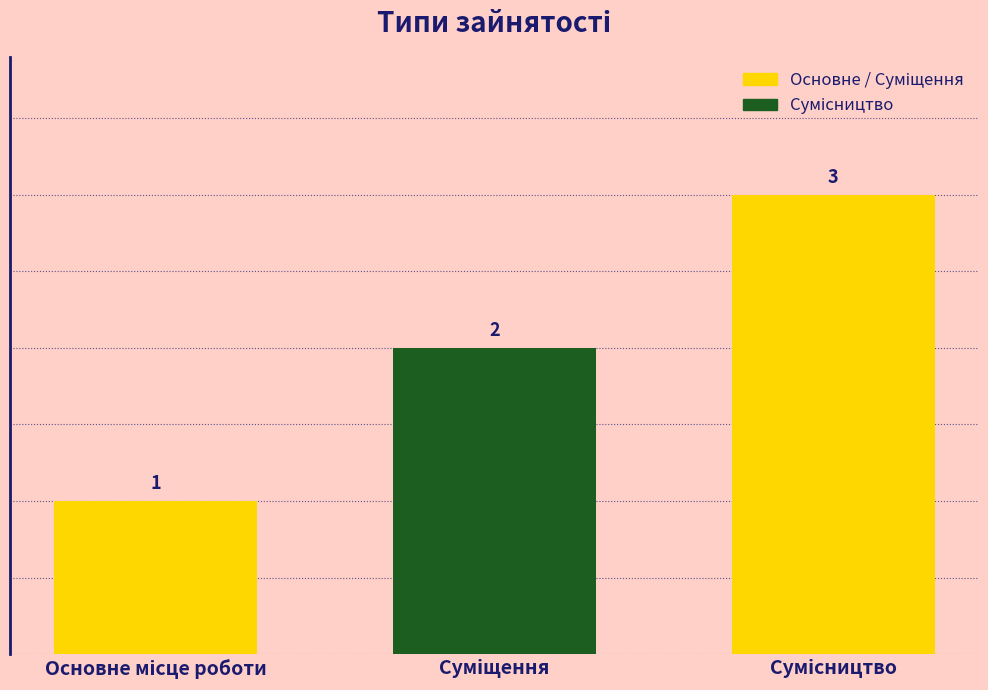

Reading right to left, transcribe all the data shown in this chart.

3	2	1